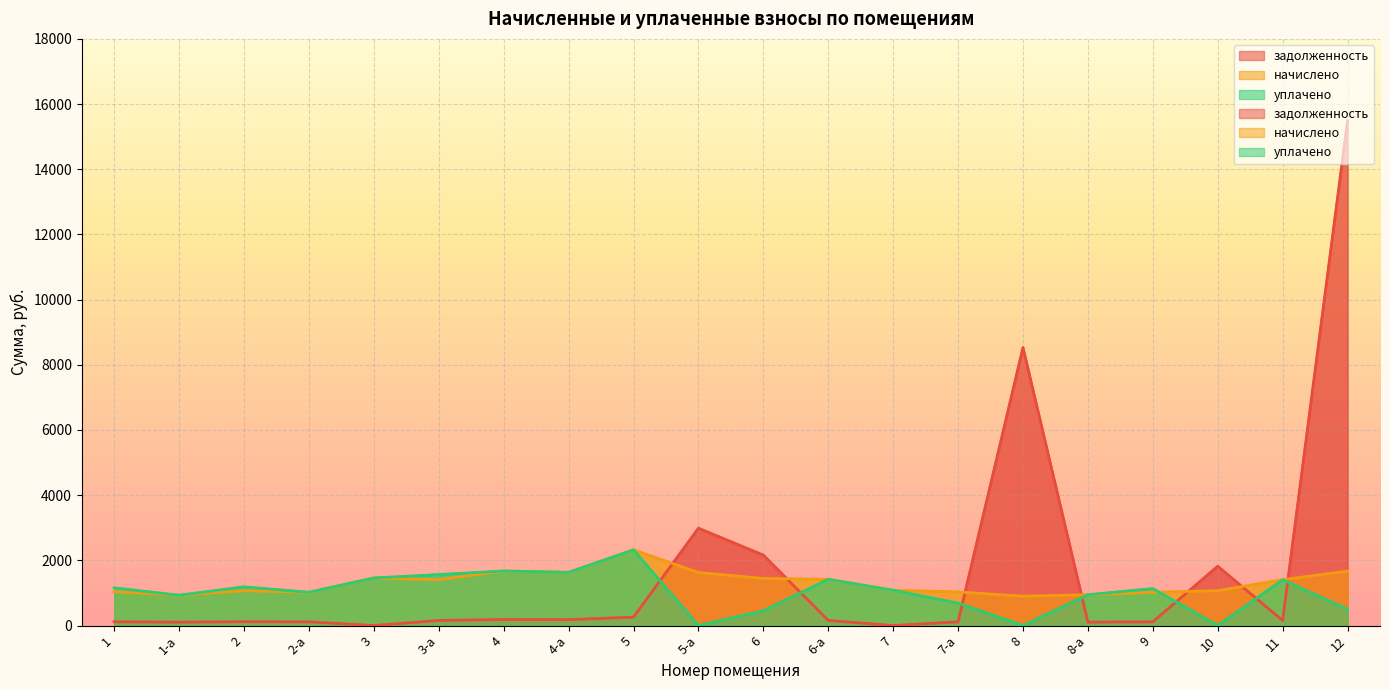

Rank the series by their maximum value, from lowest to highest.

начислено, уплачено, задолженность